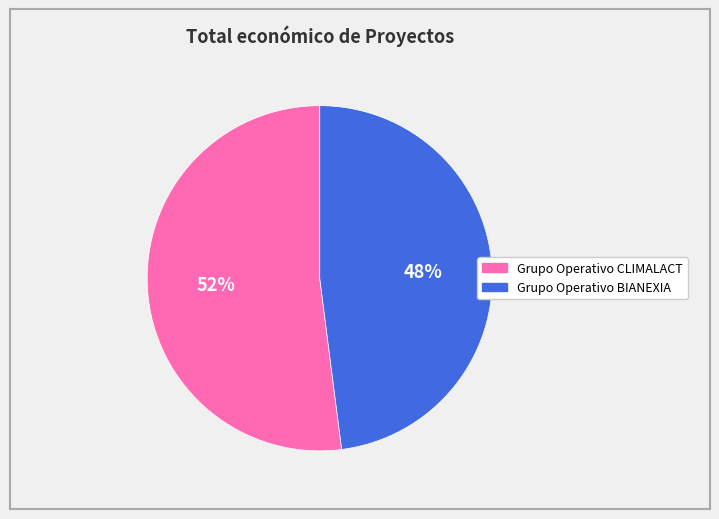

Which category has the smallest portion of the pie?

Grupo Operativo BIANEXIA